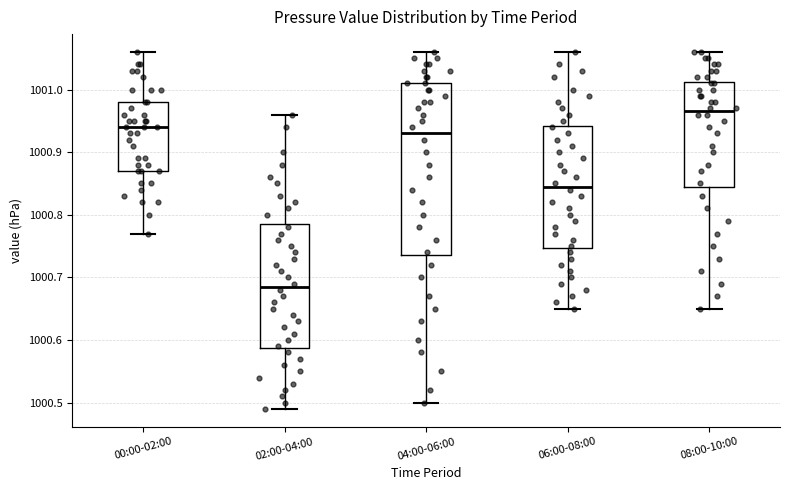

Reading left to right, transcribe this box plot: for each box, give where its median line is, the range the box spans, and where its two whiskers end, as read against the y-axis. The values are not printed on the chart, so give them approximately, as read against the axis.

00:00-02:00: median 1000.94, box 1000.87 to 1000.98, whiskers 1000.77 to 1001.06
02:00-04:00: median 1000.69, box 1000.59 to 1000.79, whiskers 1000.49 to 1000.96
04:00-06:00: median 1000.93, box 1000.74 to 1001.01, whiskers 1000.50 to 1001.06
06:00-08:00: median 1000.85, box 1000.75 to 1000.94, whiskers 1000.65 to 1001.06
08:00-10:00: median 1000.97, box 1000.85 to 1001.01, whiskers 1000.65 to 1001.06